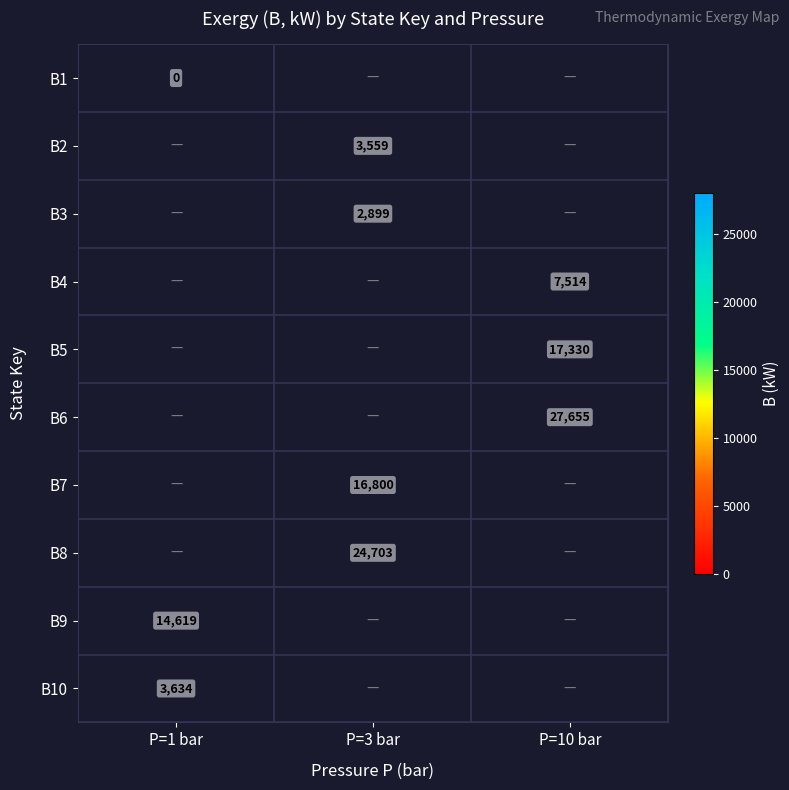

The value of B3 at P=3 bar is 4534. True or false?

False